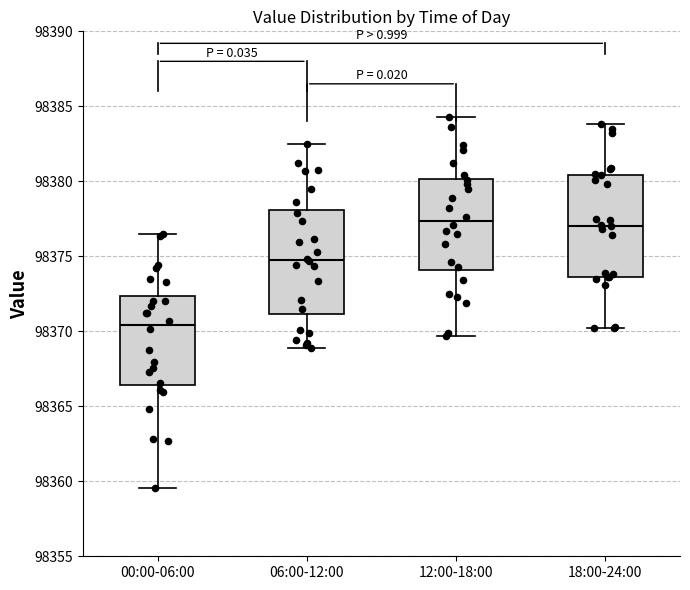

Reading left to right, transcribe this box plot: for each box, give where its median line is, the range the box spans, and where its two whiskers end, as read against the y-axis. The values are not printed on the chart, so give them approximately, as read against the axis.

00:00-06:00: median 98370.5, box 98366.5 to 98372.5, whiskers 98359.5 to 98376.5
06:00-12:00: median 98375.0, box 98371.0 to 98378.0, whiskers 98369.0 to 98382.5
12:00-18:00: median 98377.5, box 98374.0 to 98380.0, whiskers 98369.5 to 98384.5
18:00-24:00: median 98377.0, box 98373.5 to 98380.5, whiskers 98370.0 to 98384.0